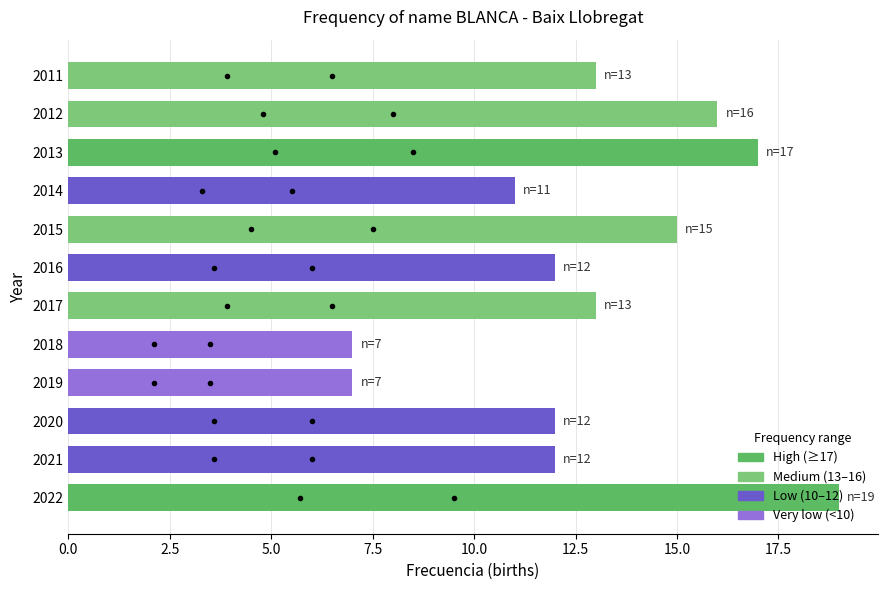

The value at 2011 is 21. True or false?

False